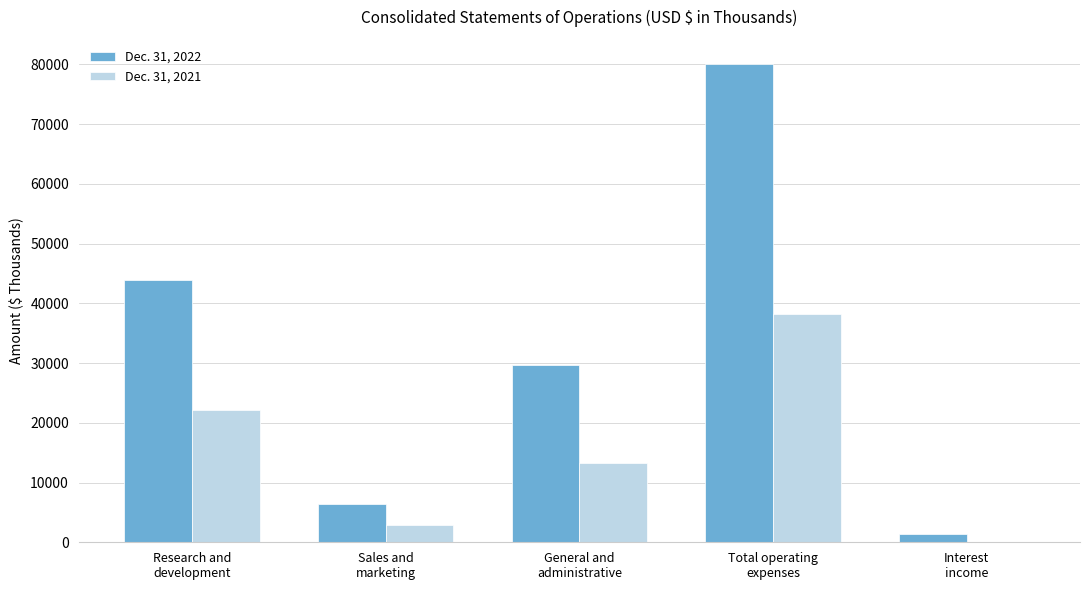

At which label does Dec. 31, 2022 first exceed 29715?

Research and
development